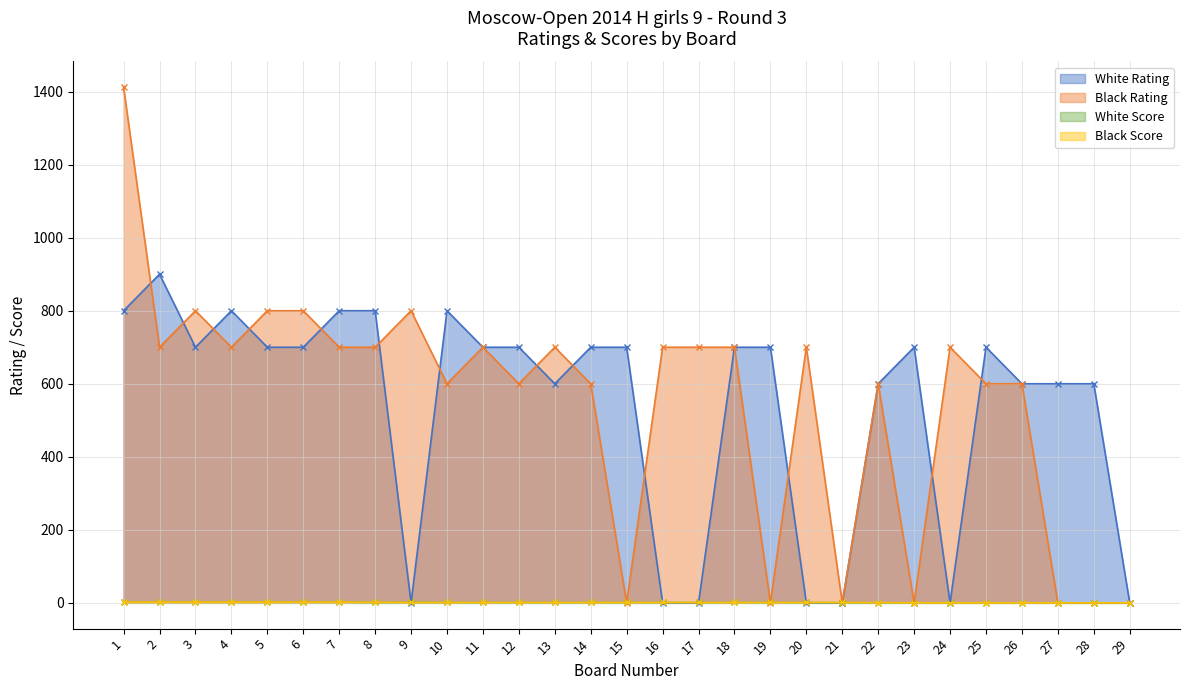

Is the value of White Score at 11 greater than the value of Black Score at 13?

No